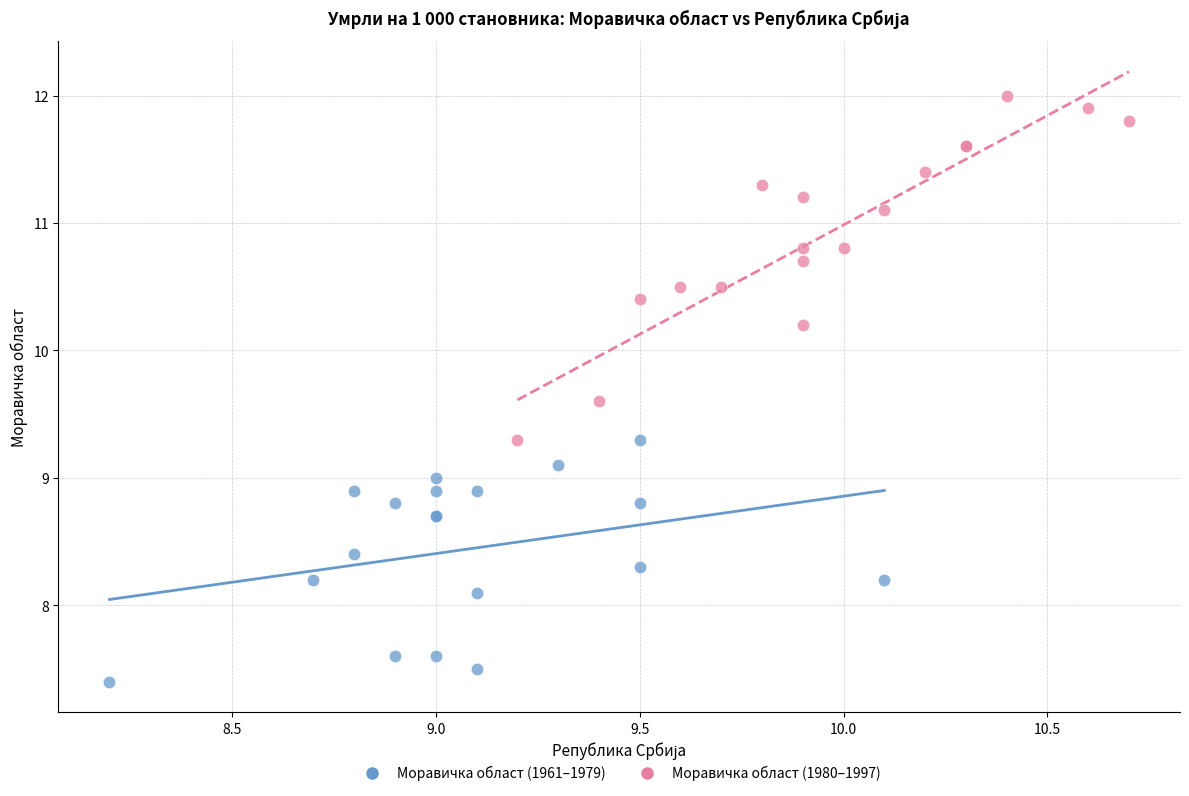

Which series contains the lowest Y value?

Моравичка област (1961–1979)